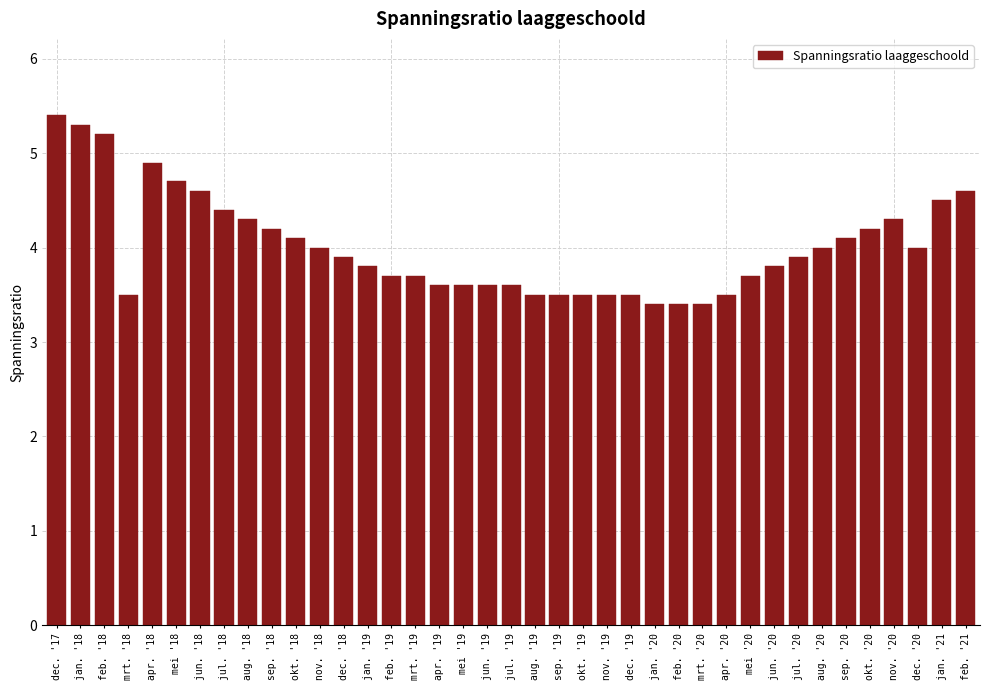

What is the greatest value displayed?

5.4